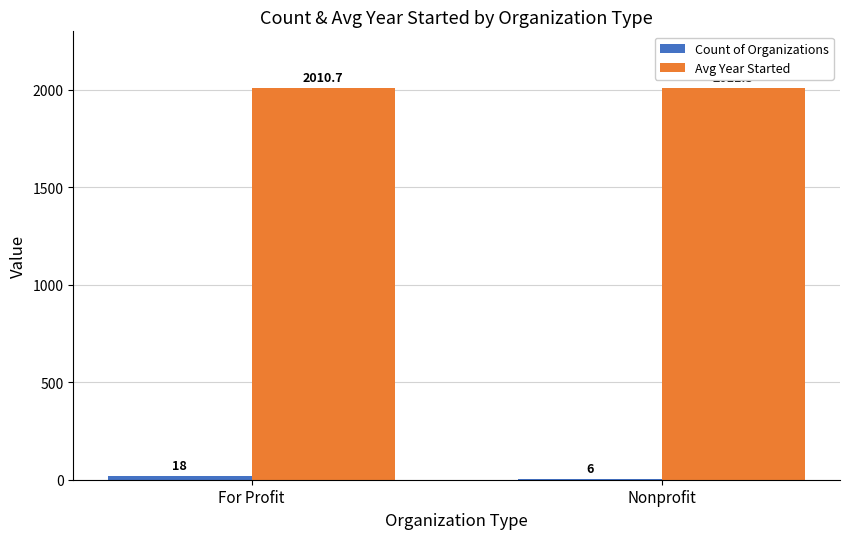

Which series has the largest total across all categories?

Avg Year Started